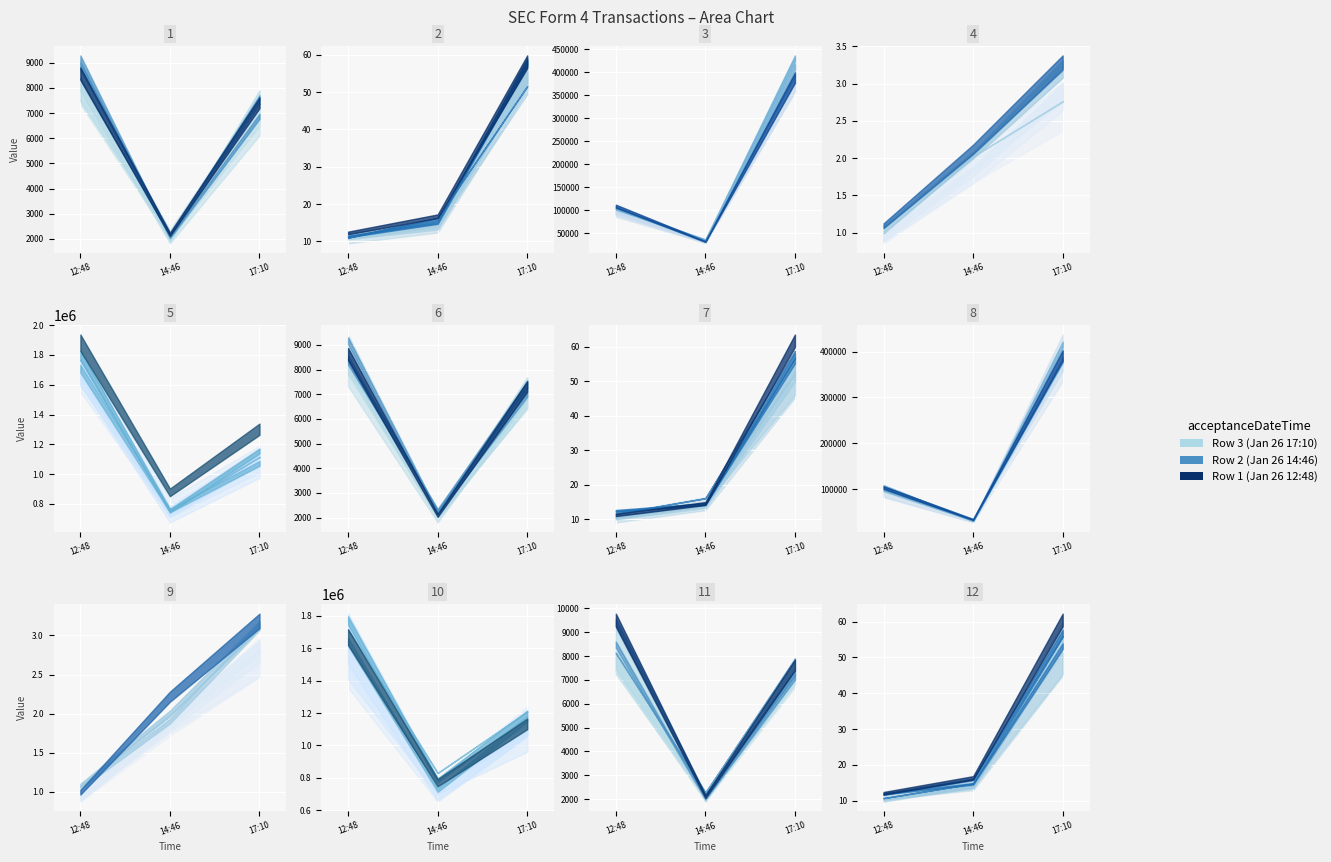

The issuerCik series shows 1173514.0 at 2021-01-26 17:10:57. True or false?

True